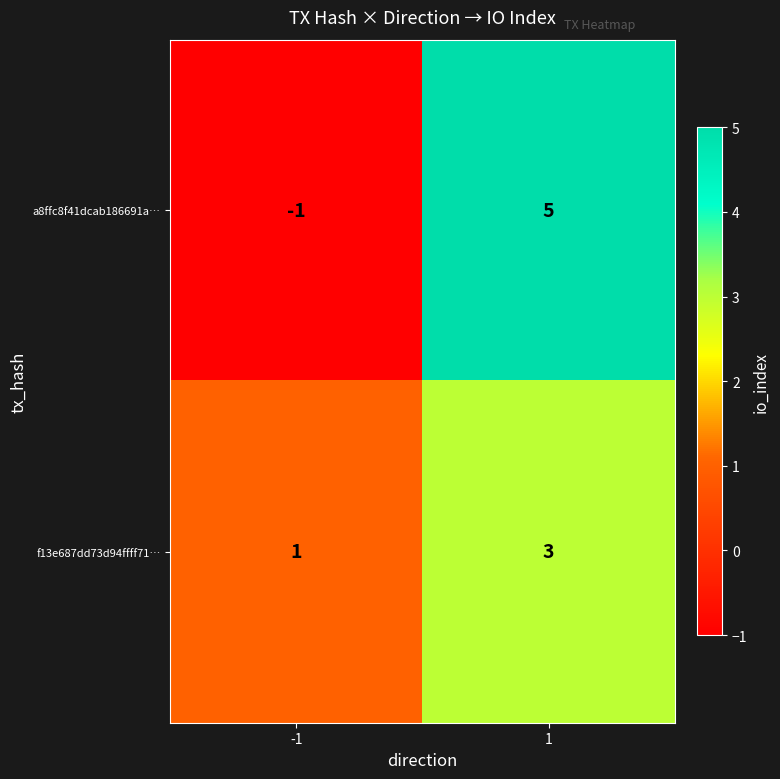

What is the sum of all f13e687dd73d94ffff71… values?

4